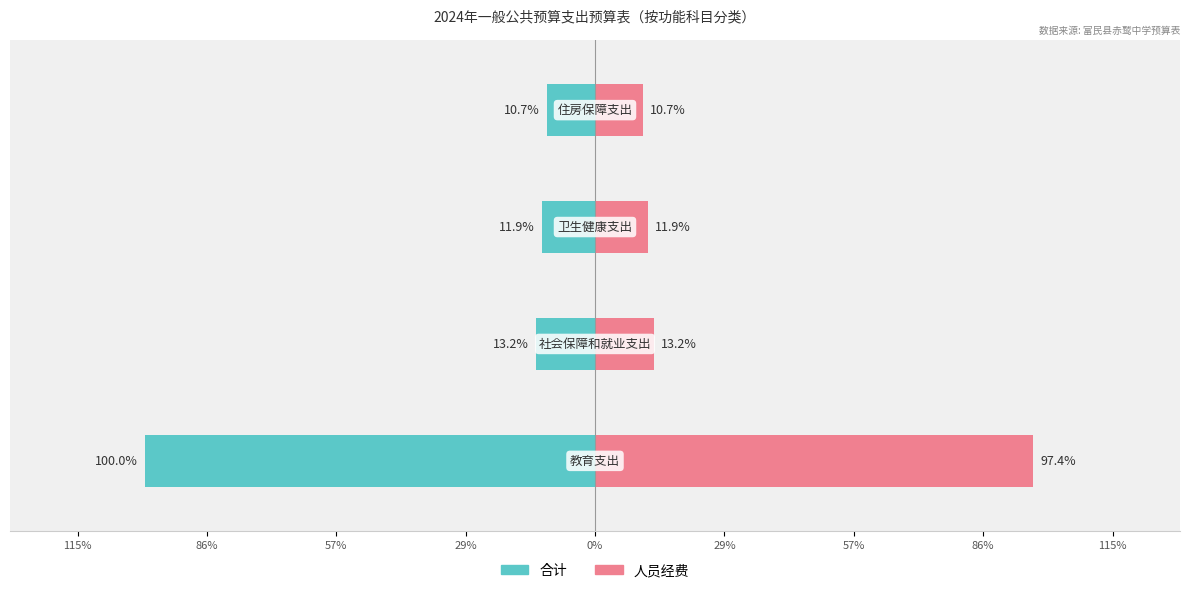

What is the sum of the 人员经费 values at 29% and 115%?

108.1